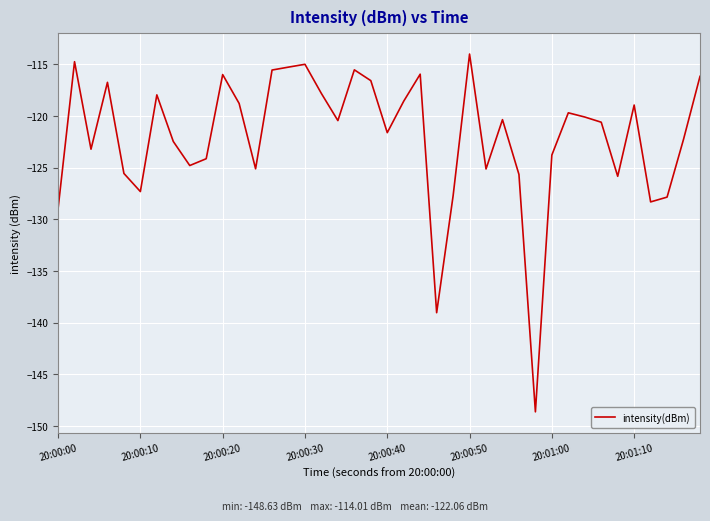

What is the minimum value shown in the chart?

-148.6